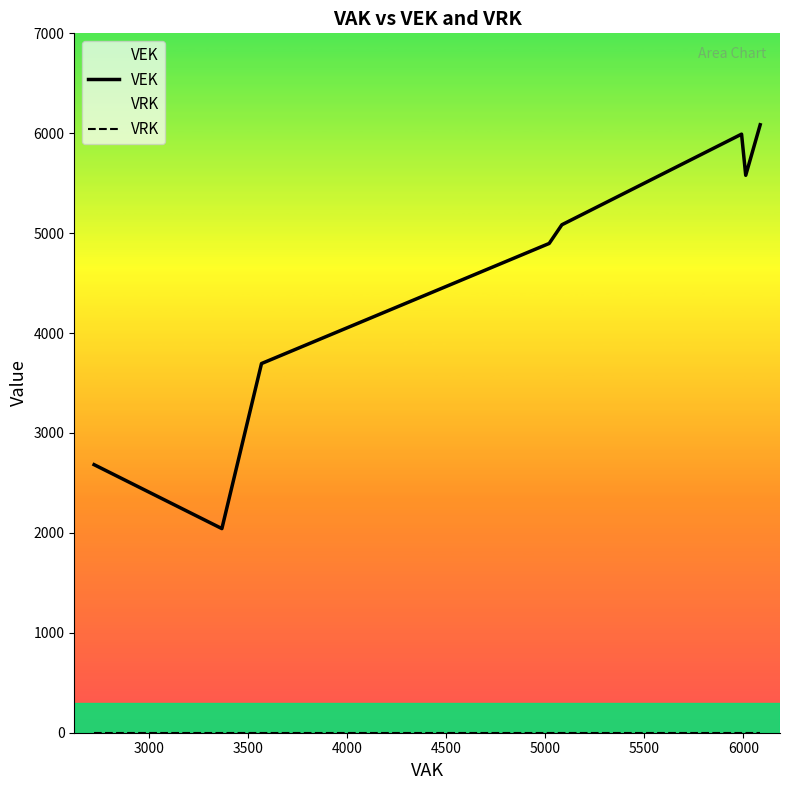

Does the chart display data point markers on the line(s)?

No